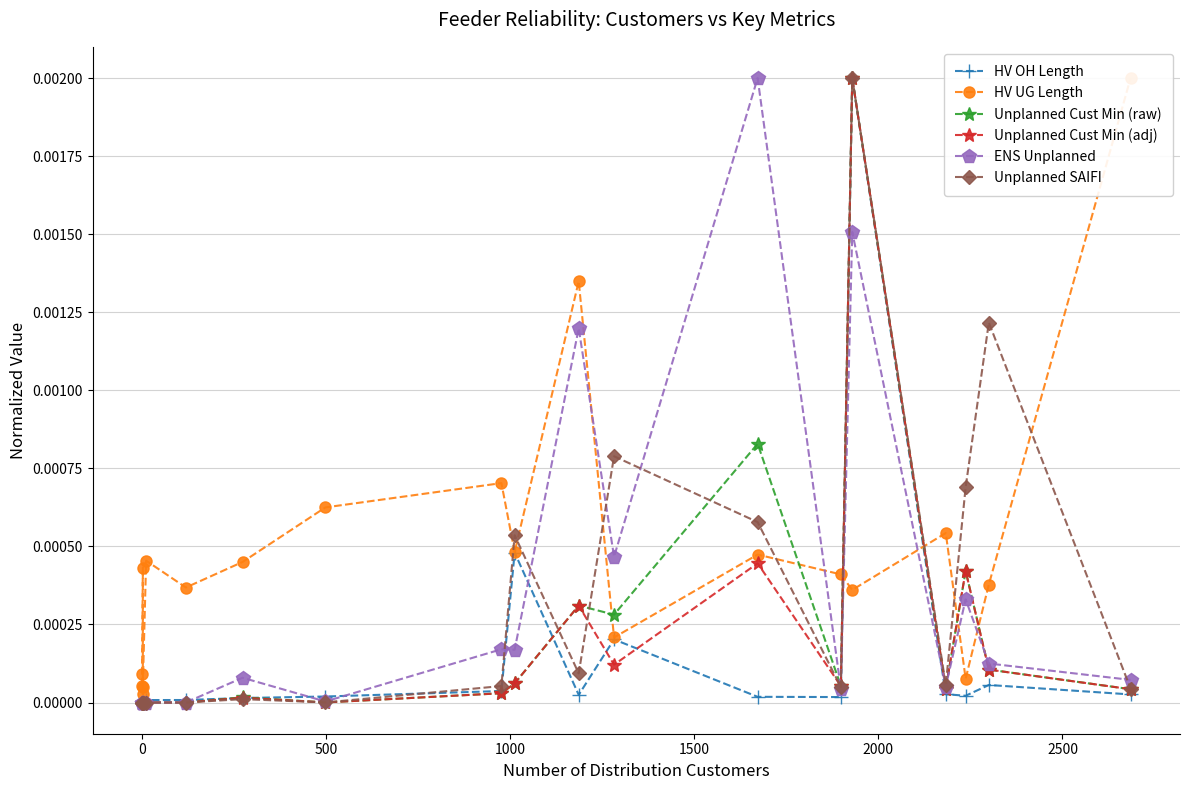

What are all the series names shown in the legend?

HV OH Length, HV UG Length, Unplanned Cust Min (raw), Unplanned Cust Min (adj), ENS Unplanned, Unplanned SAIFI